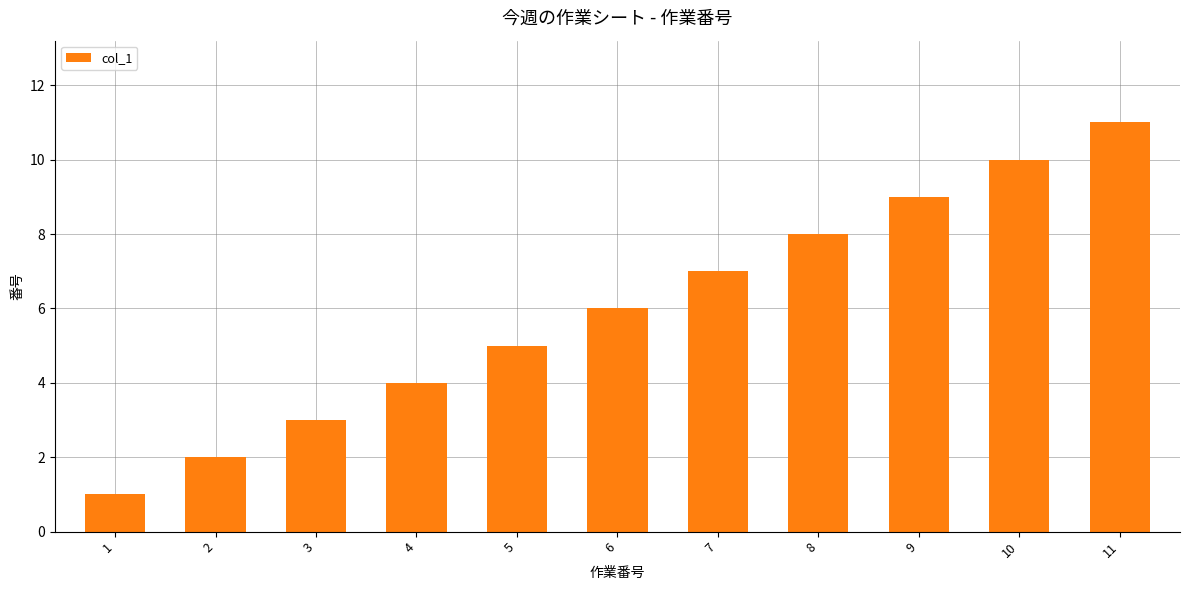

List the labels in order of value, largest first.

11, 10, 9, 8, 7, 6, 5, 4, 3, 2, 1